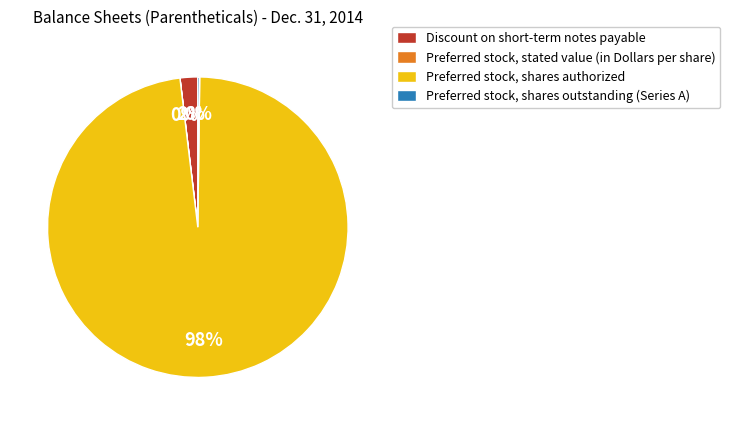

To the nearest percent, what portion does Preferred stock, shares authorized represent?

98%